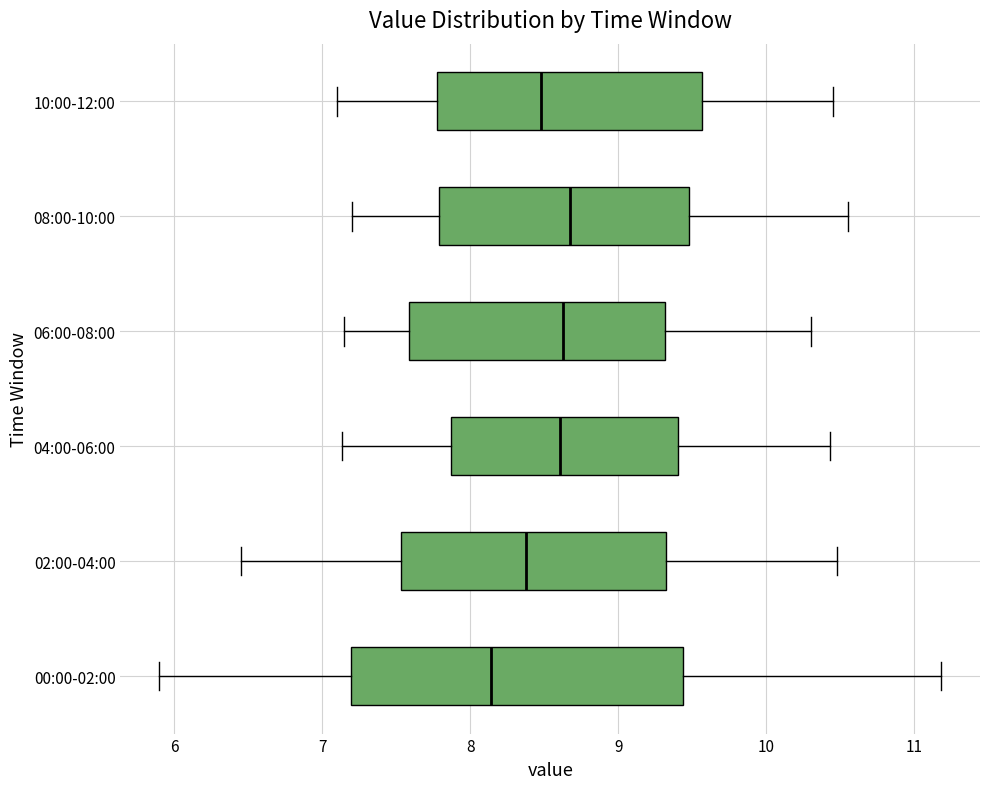

Where is the left edge of the box for 02:00-04:00 on the x-axis? The values are not printed on the chart, so give them approximately, as read against the axis.

7.5